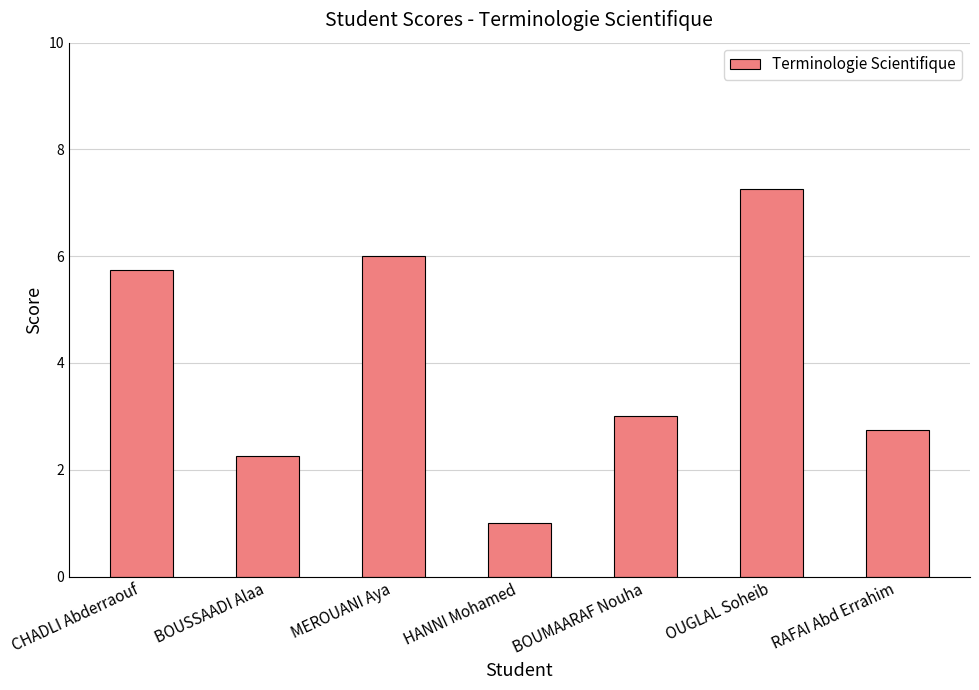

How many series are shown in this chart?

1